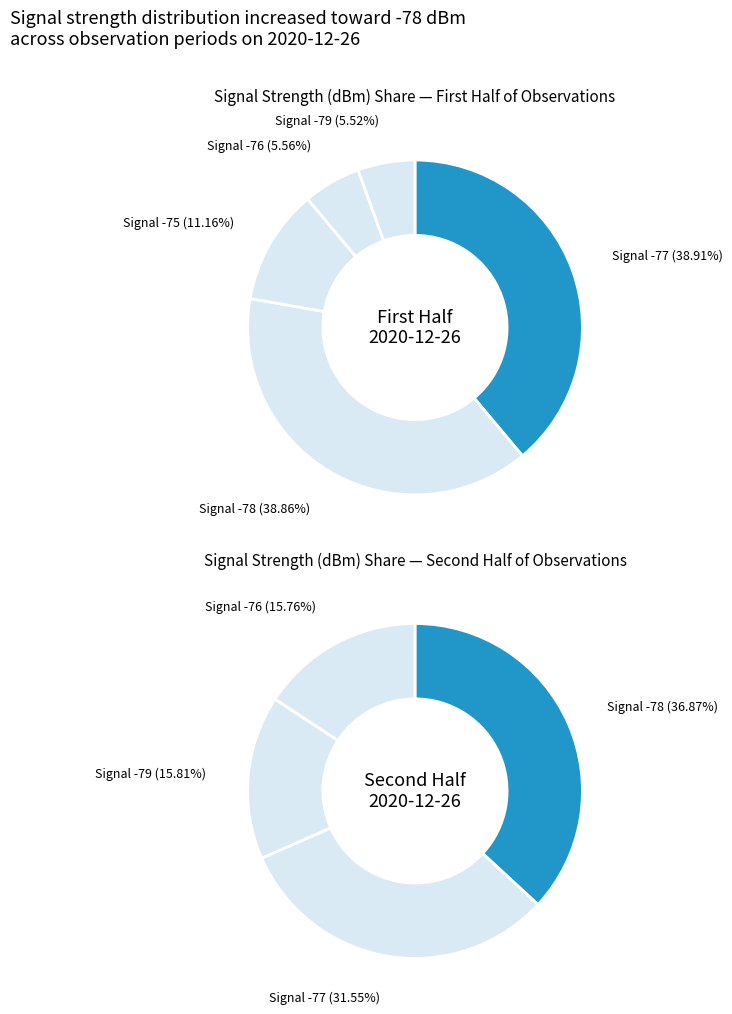

Is it true that 15 is 1% of the pie?

False